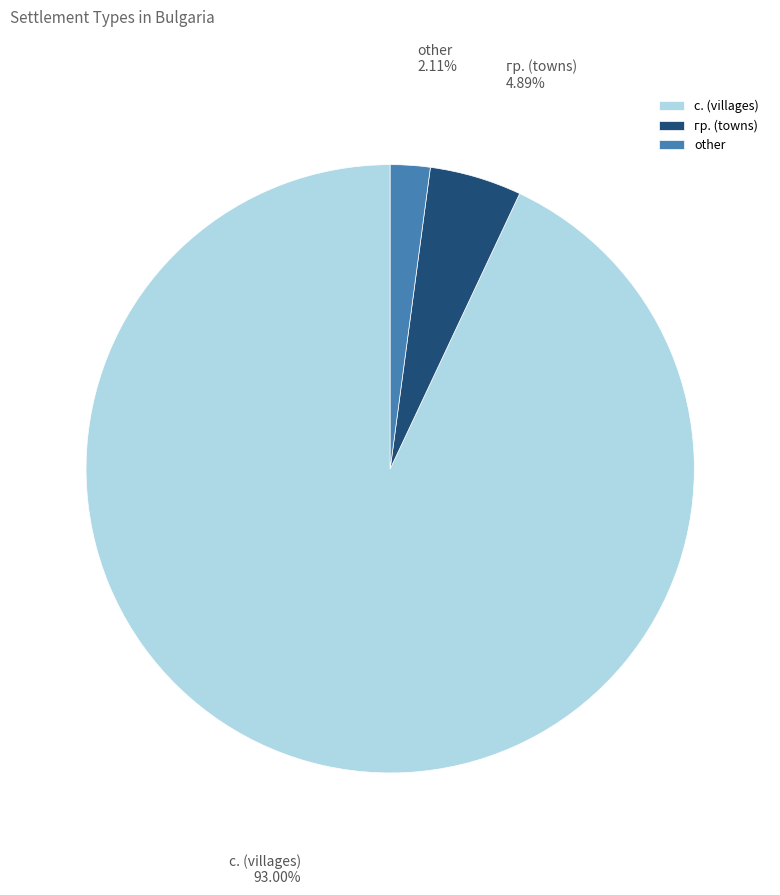

Do other and с. (villages) together represent more than half of the pie?

Yes